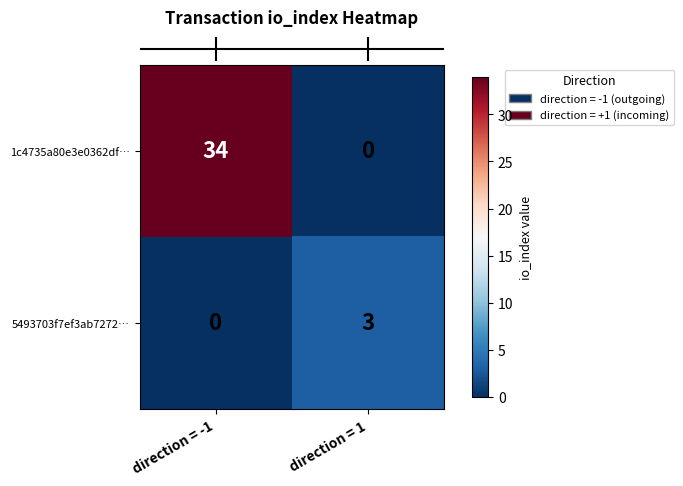

At how many categories does at least one series exceed 5?

1